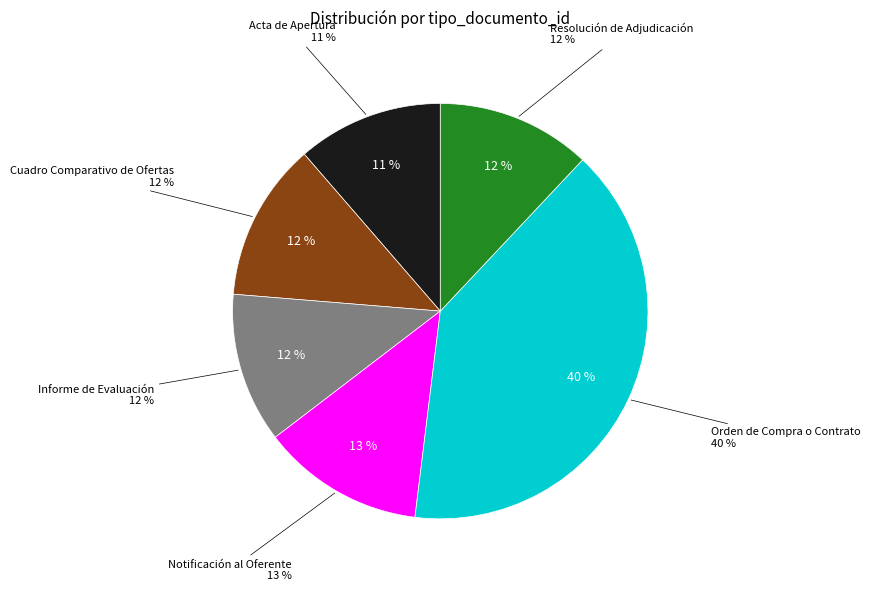

Is it true that Acta de Apertura is 11% of the pie?

True